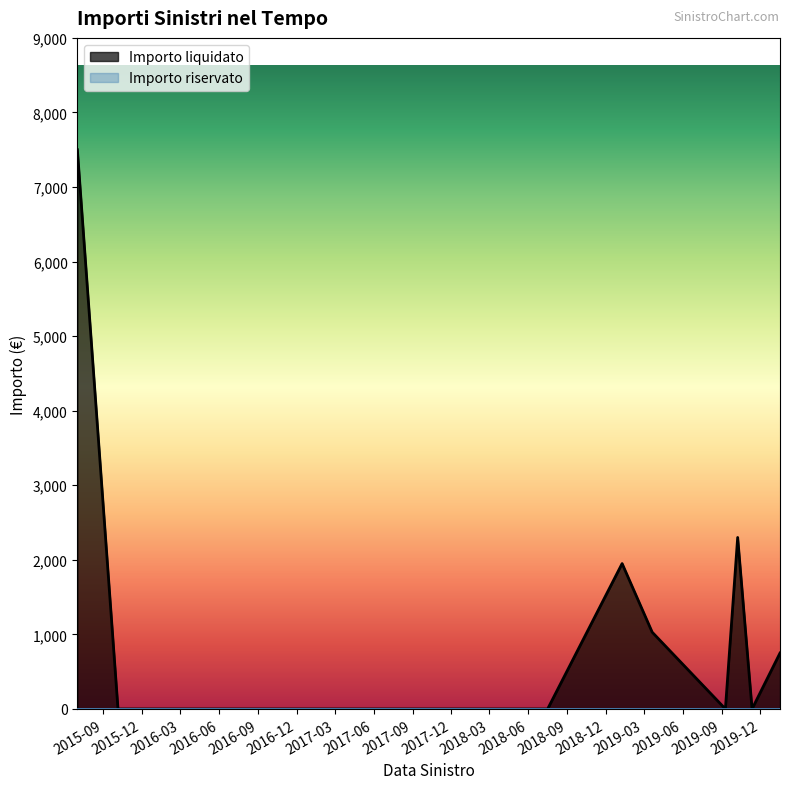

How many interior local valleys does the Importo liquidato series have?

2